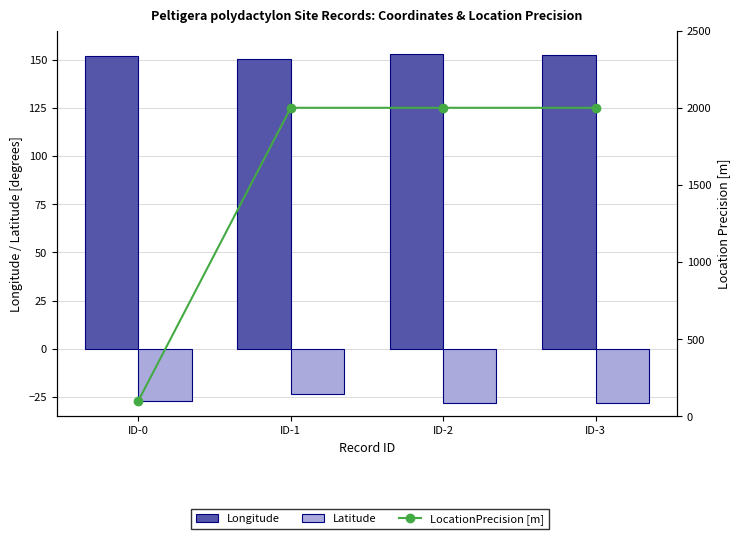

Which category has the highest value in the LocationPrecision [m] series?

ID-1